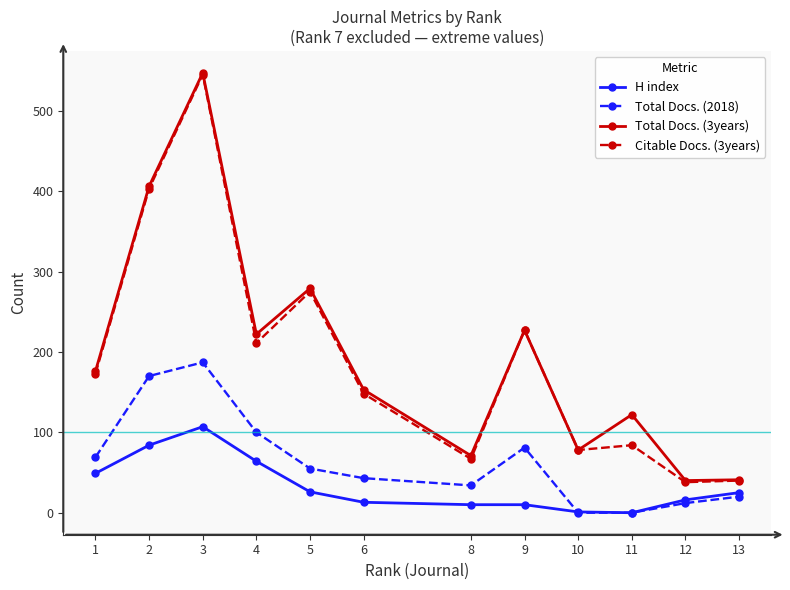

Count the number of data series in this chart.

4